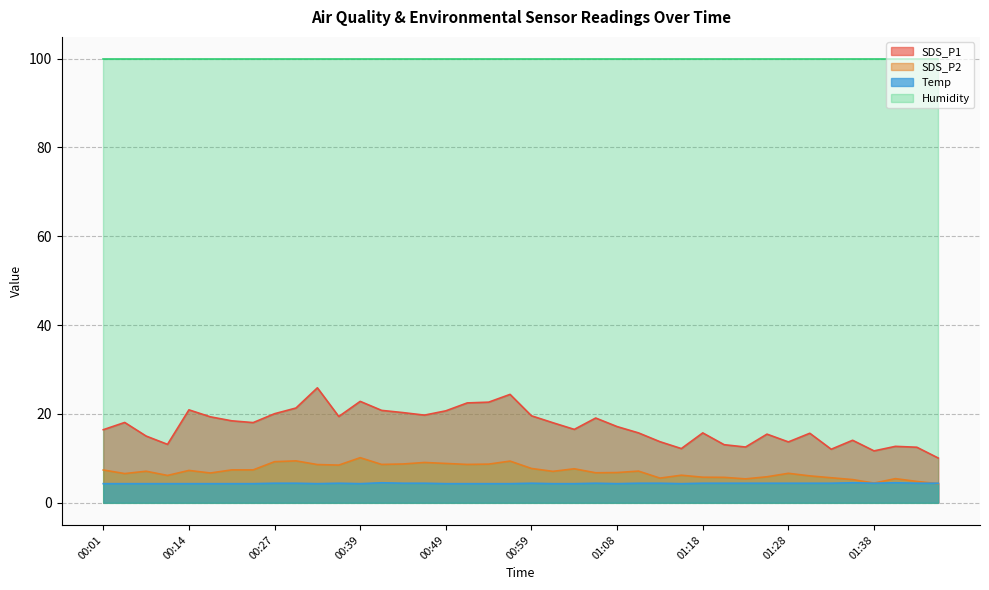

List the series in order of their peak value, lowest first.

Temp, SDS_P2, SDS_P1, Humidity